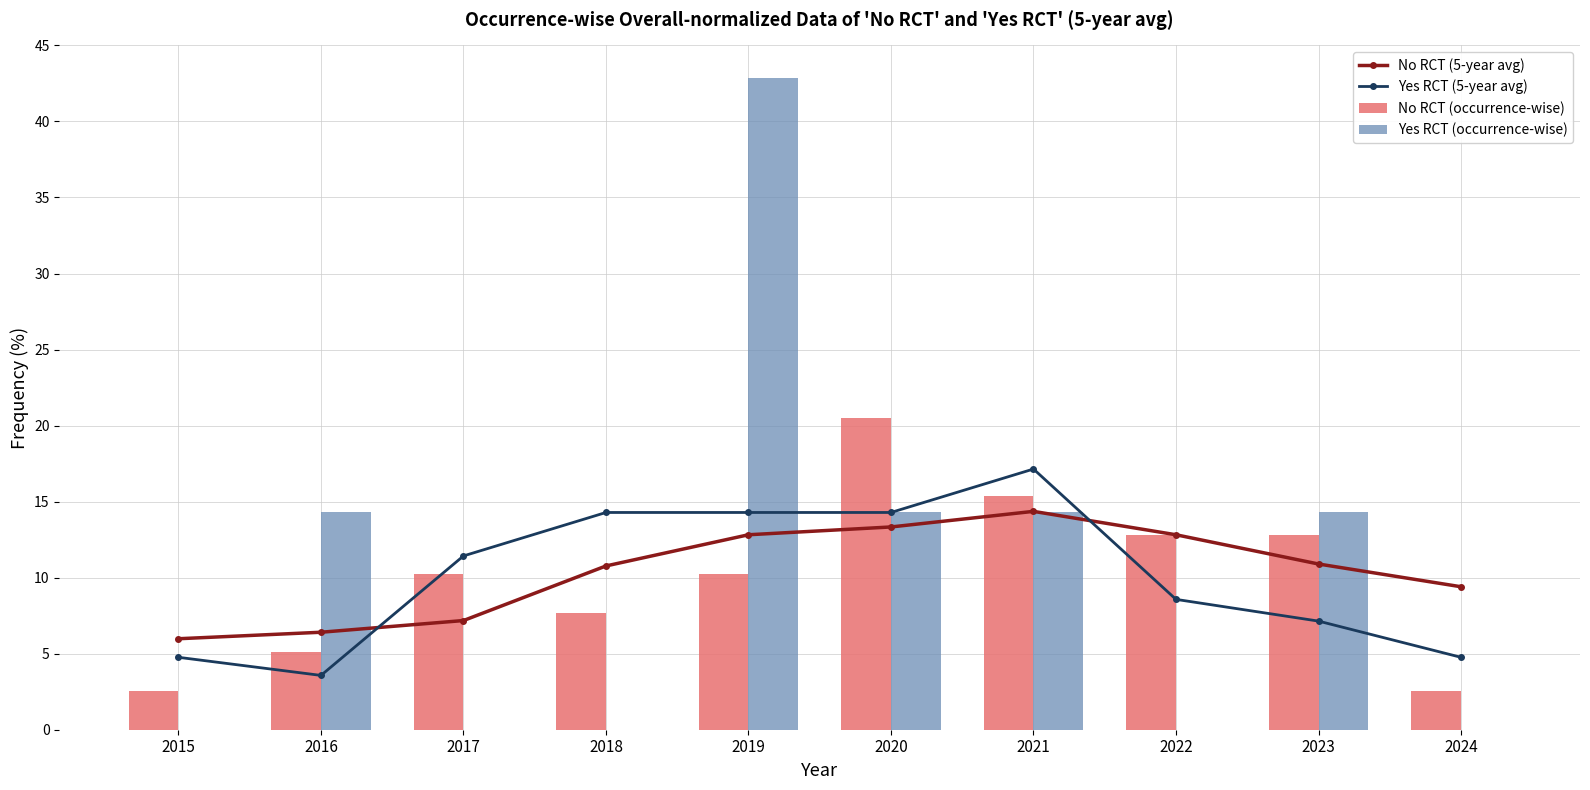

Which series has the widest spread of values?

Yes RCT (occurrence-wise)